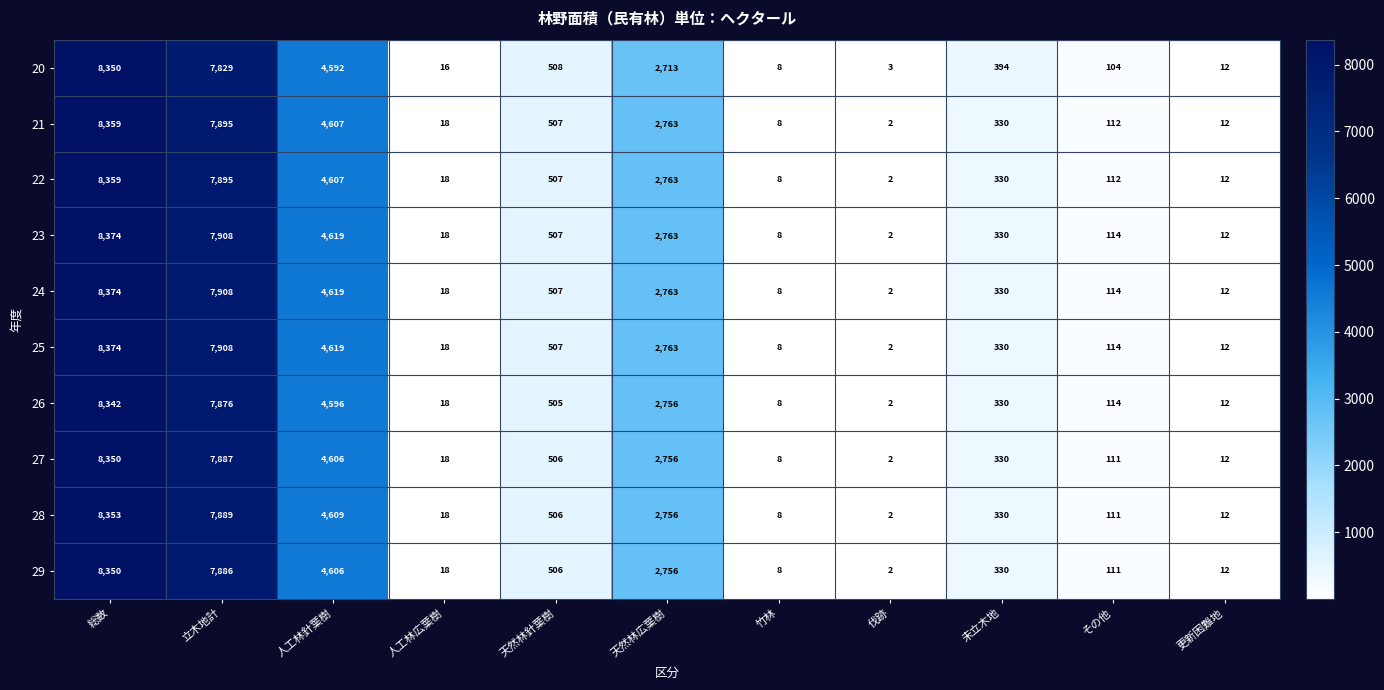

What is the highest value of the 27 series?

8350